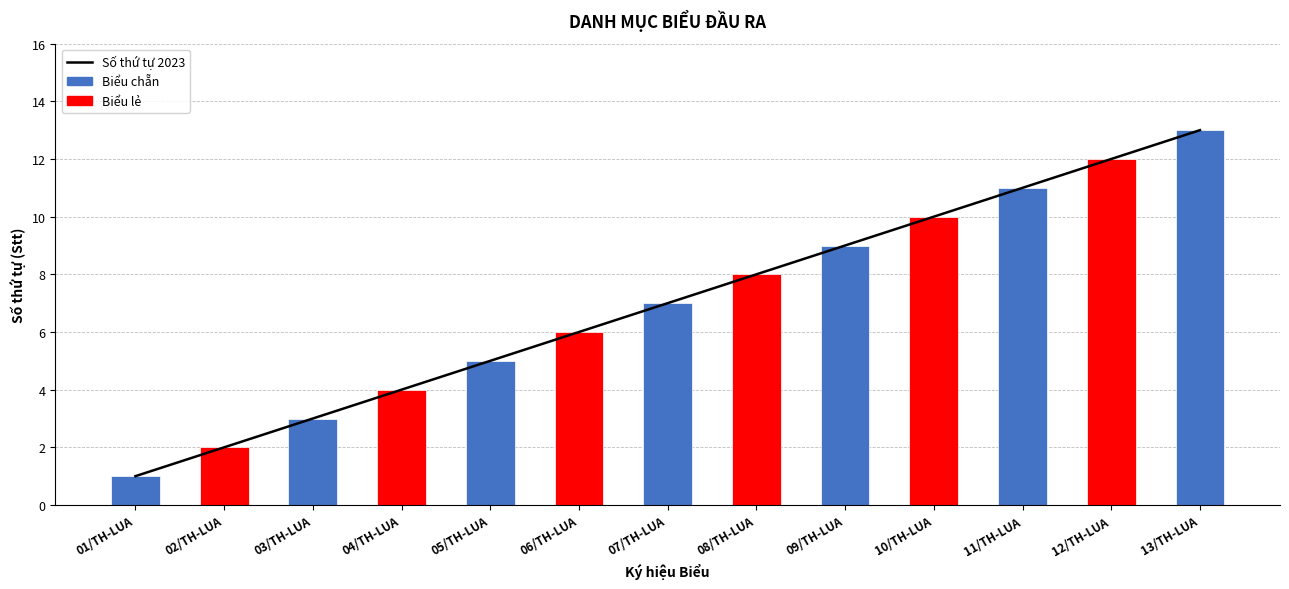

Is it true that Số thứ tự 2023 equals 4 at 07/TH-LUA?

False